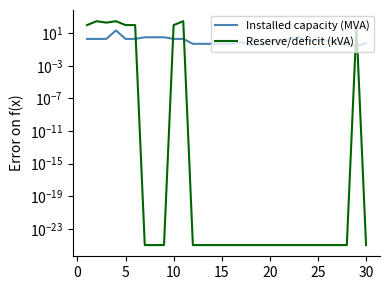

Reading left to right, transcribe all the data shown in this chart.

Installed capacity (MVA): 2.0	2.0	2.0	22.0	2.0	2.0	3.2	3.2	3.2	2.0	2.0	0.5	0.5	0.5	0.5	0.5	0.8	0.4	0.4	0.8	1.3	2.0	3.2	1.3	1.3	1.3	1.3	0.5	0.2	0.7
Reserve/deficit (kVA): 100.0	300.0	200.0	300.0	100.0	100.0	0.0	0.0	0.0	100.0	300.0	0.0	0.0	0.0	0.0	0.0	0.0	0.0	0.0	0.0	0.0	0.0	0.0	0.0	0.0	0.0	0.0	0.0	75.0	0.0